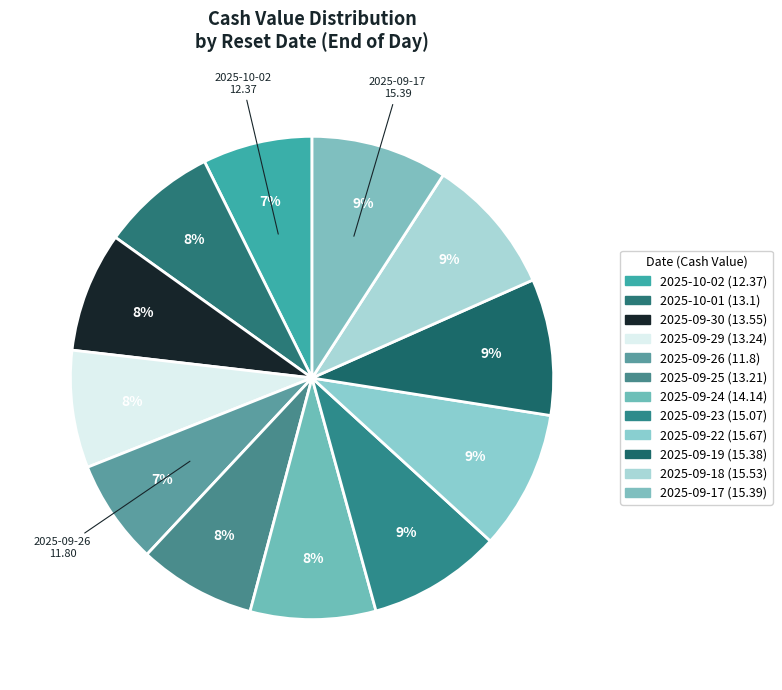

How many segments does this pie chart have?

12